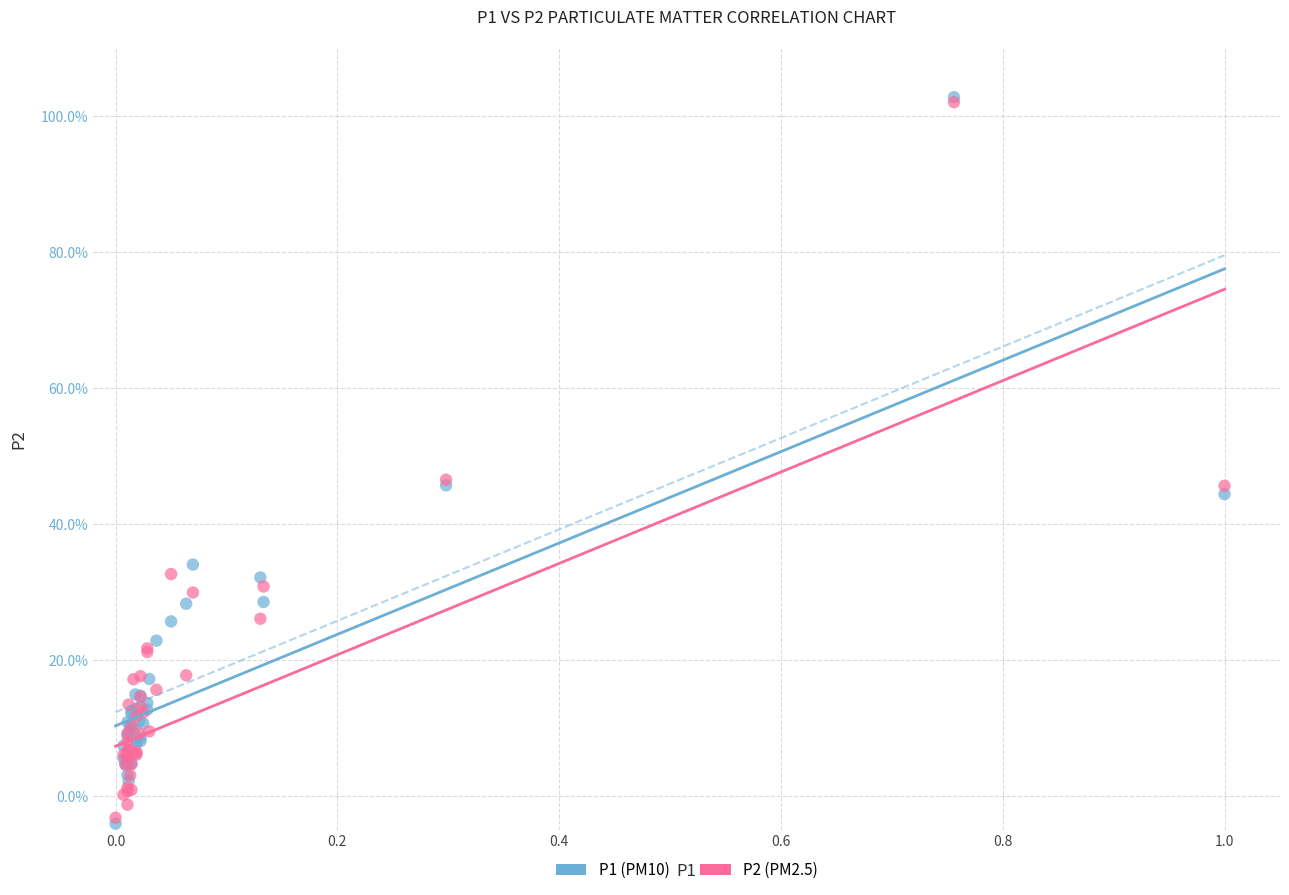

Which series has the largest Y range (max minus min)?

P1 (PM10)